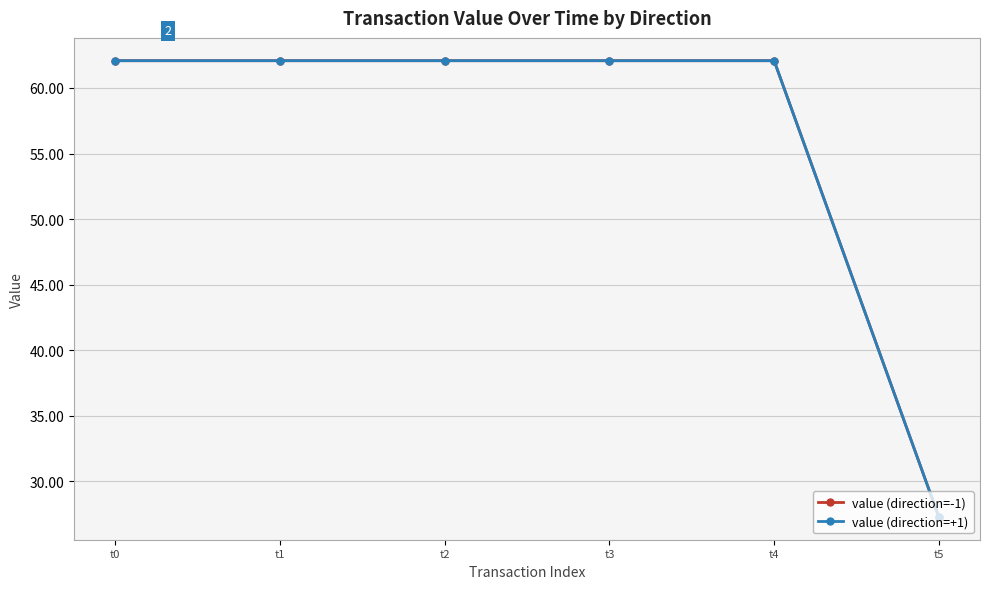

Is this an area chart (filled region under the line)?

No